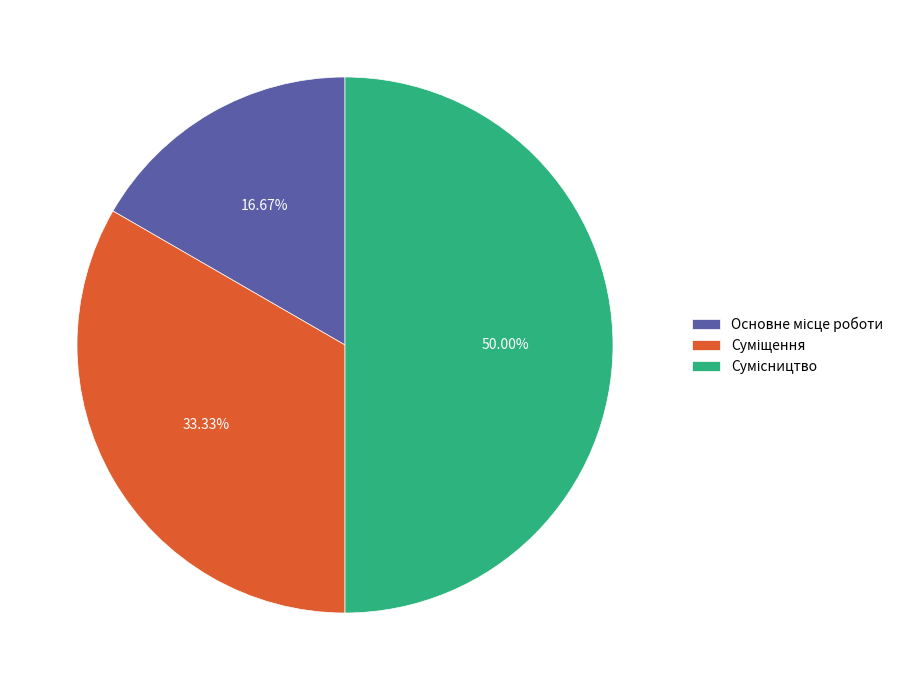

To the nearest percent, what is the difference between the largest and smallest slice percentages?

33%